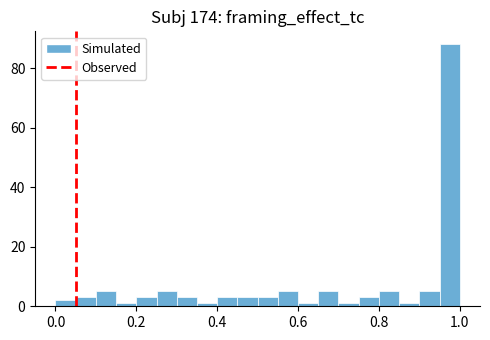

Around what value on the x-axis is the tallest bar? Give the approximate position of its centre, as read against the axis.

0.98